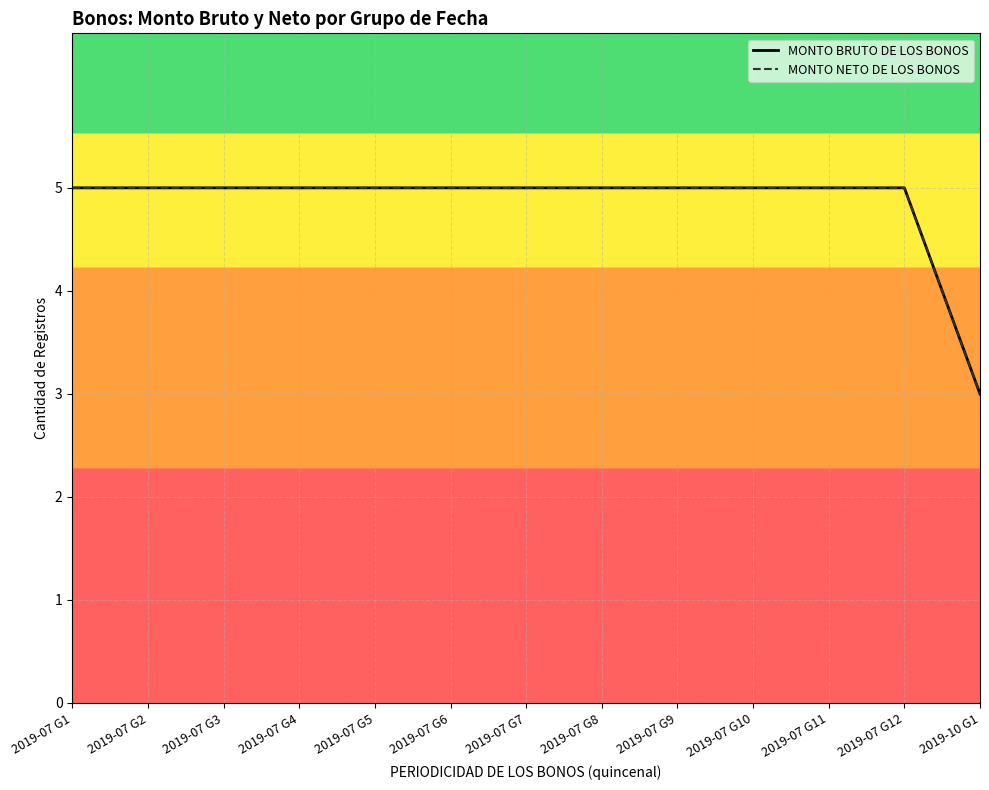

Is the value of MONTO BRUTO DE LOS BONOS at 2019-10 G1 greater than the value of MONTO NETO DE LOS BONOS at 2019-07 G1?

No